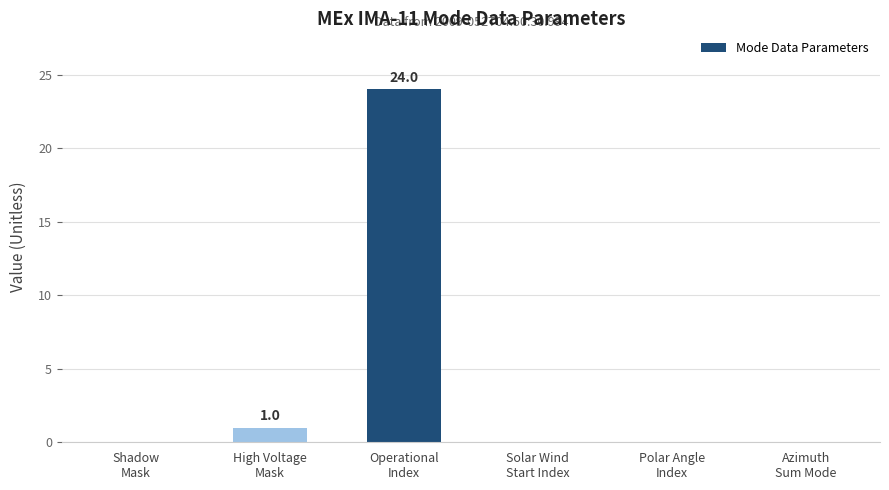

What is the sum of all values?

25